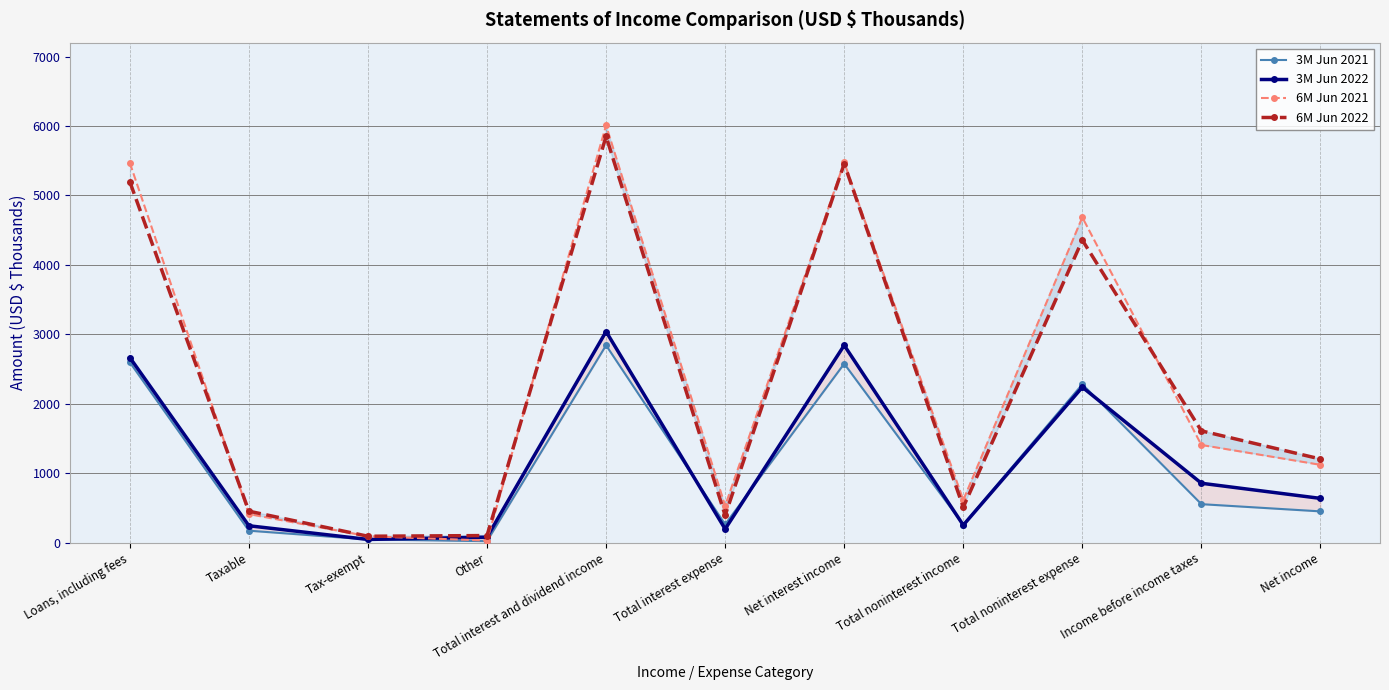

At which category does 3M Jun 2022 reach its first local peak?

Total interest and dividend income